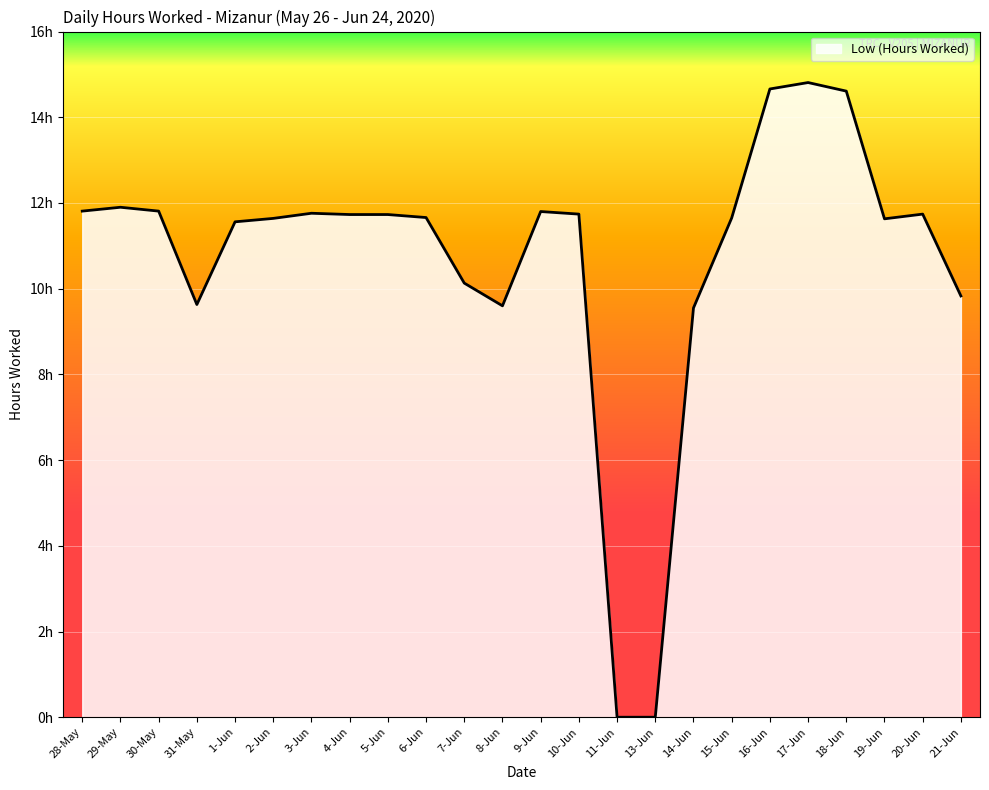

What is the ratio of the value at 15-Jun to the value at 3-Jun?

1.0